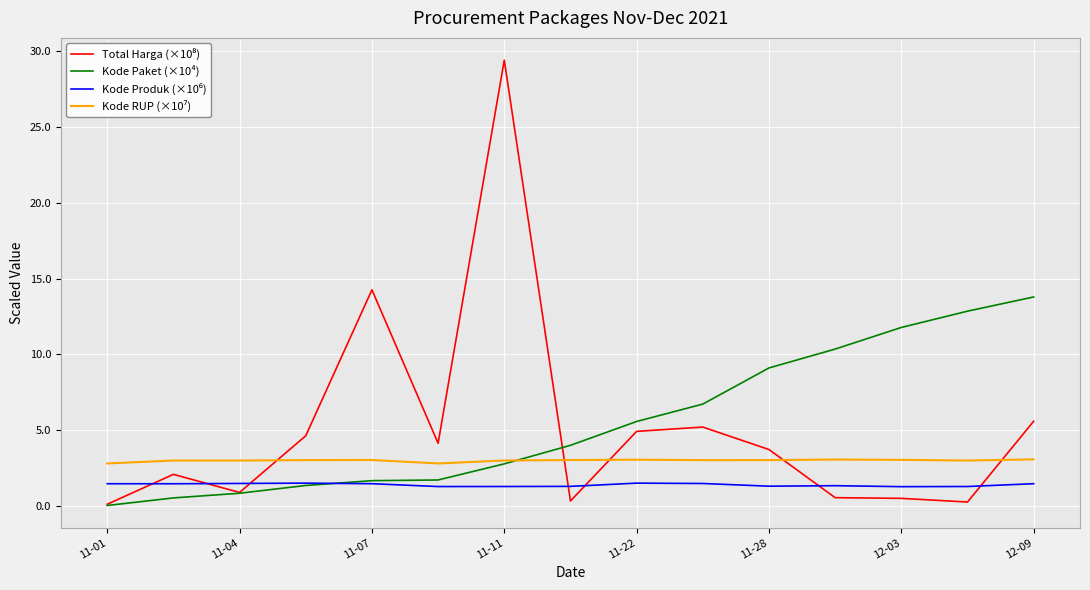

Does the chart display data point markers on the line(s)?

No